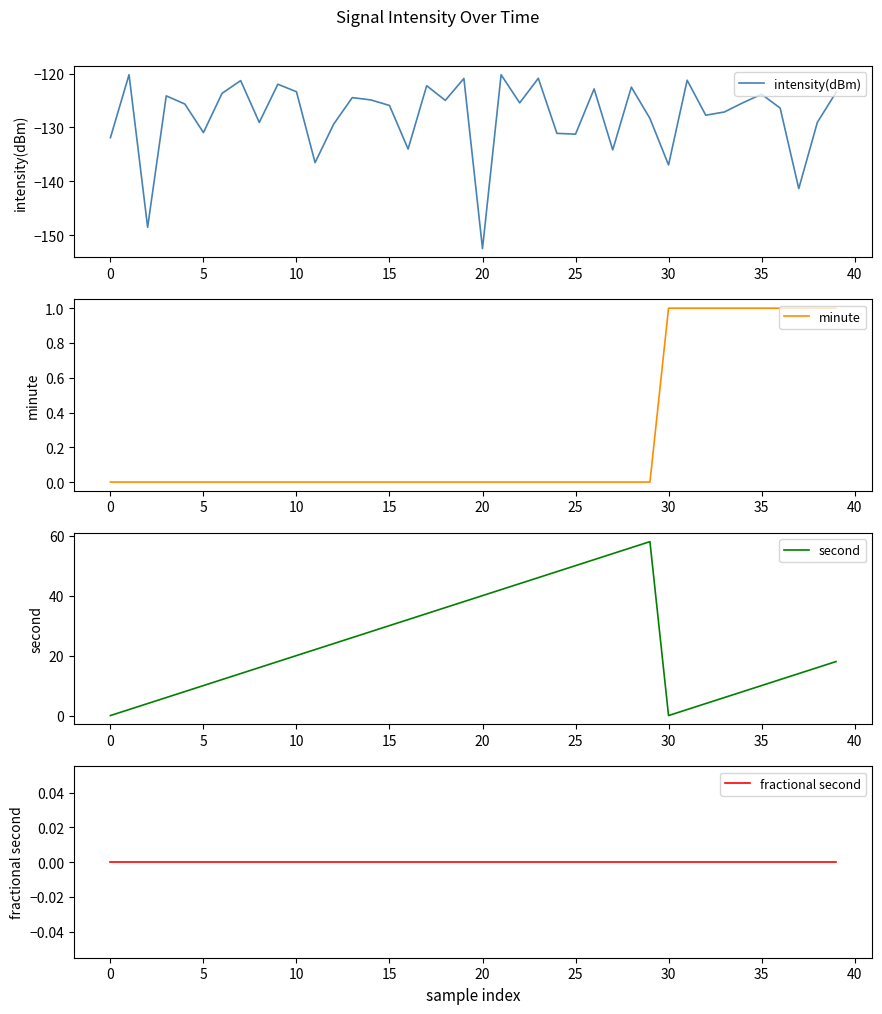

What is the difference between the second highest and minimum values in the minute series?

1